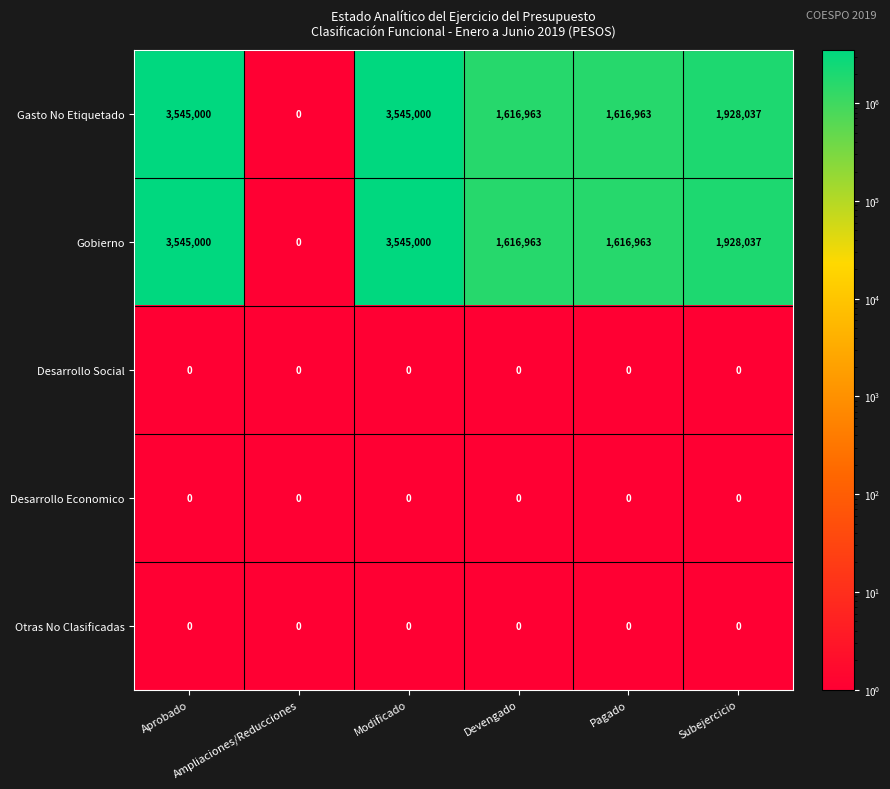

What is the greatest value displayed?

3545000